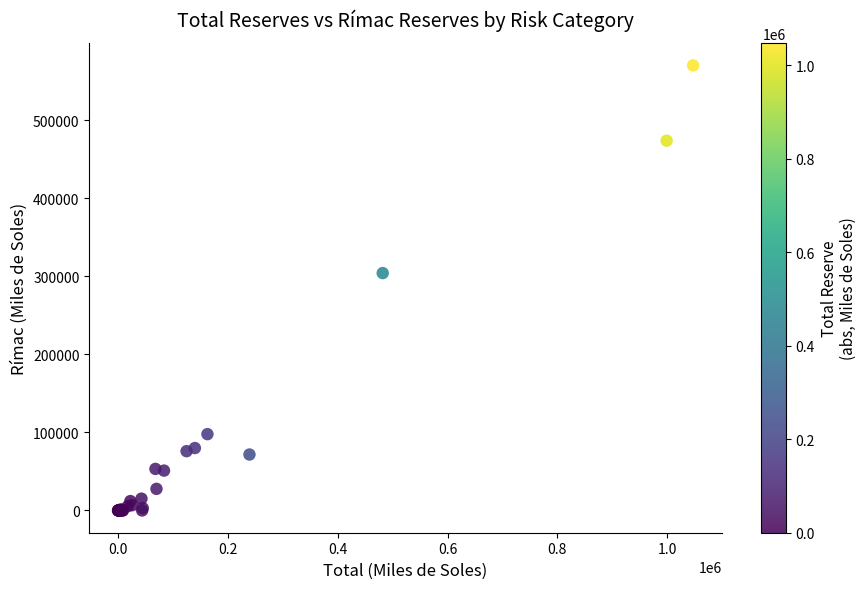

What Y value in the scatter plot is closest to 285072?

304119.4